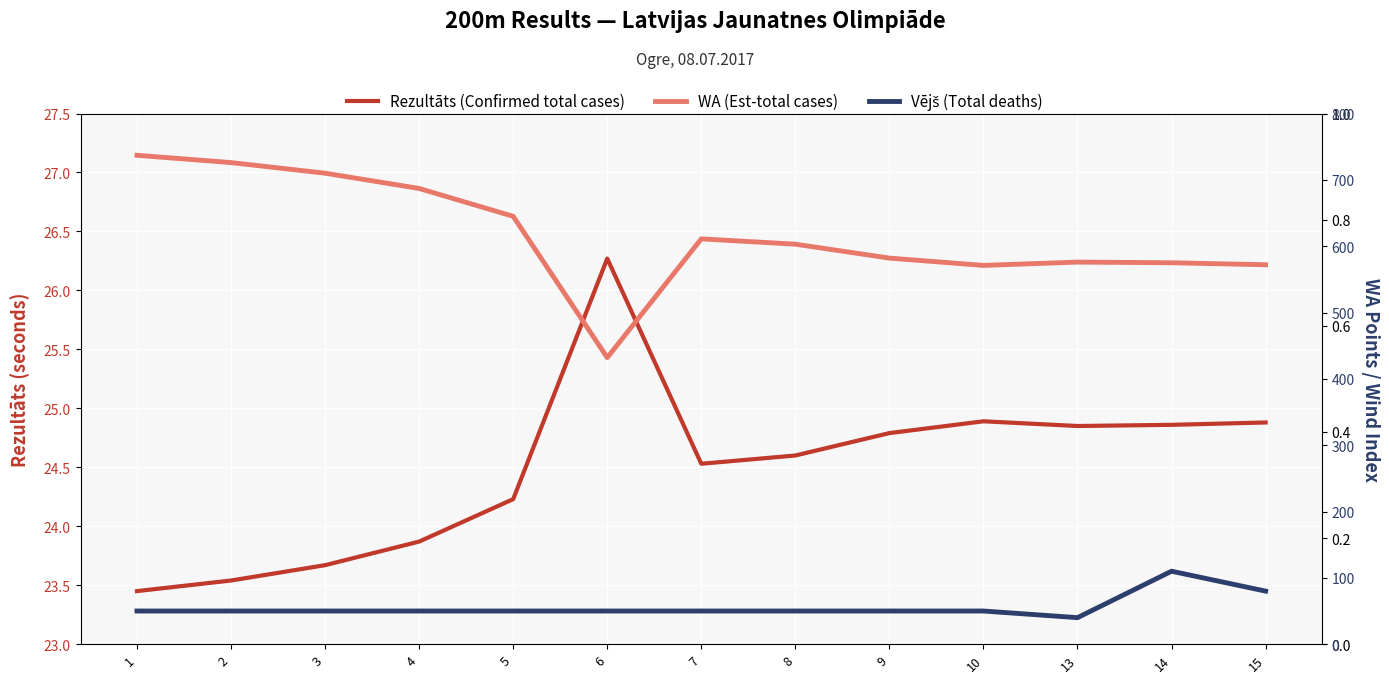

Is it true that WA (Est-total cases) equals 381.1 at 14?

False